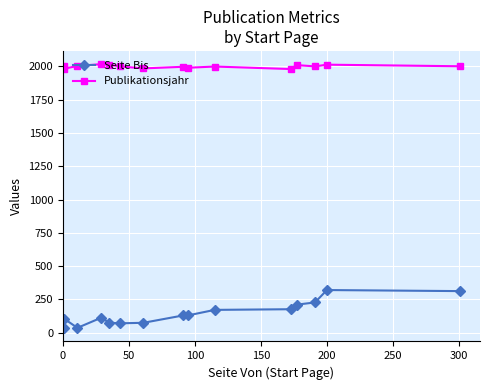

Reading left to right, extract all data points from this chart.

Seite Bis: 33	104	36	112	75	70	74	129	130	171	176	210	227	320	312
Publikationsjahr: 2001	1983	2003	2017	2014	2000	1985	1997	1990	1999	1980	2010	2000	2013	2001